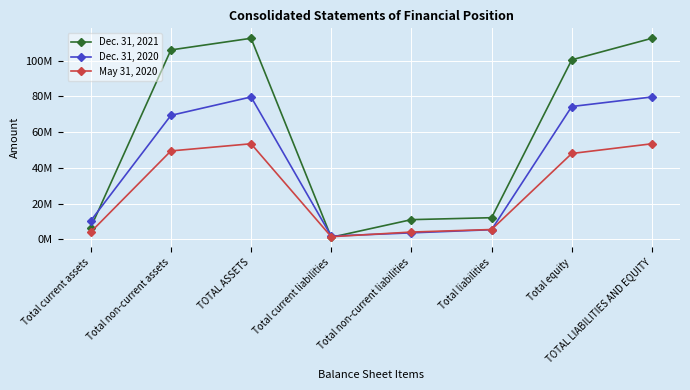

Which series ends up on top after the final intersection of Dec. 31, 2021 and Dec. 31, 2020?

Dec. 31, 2021